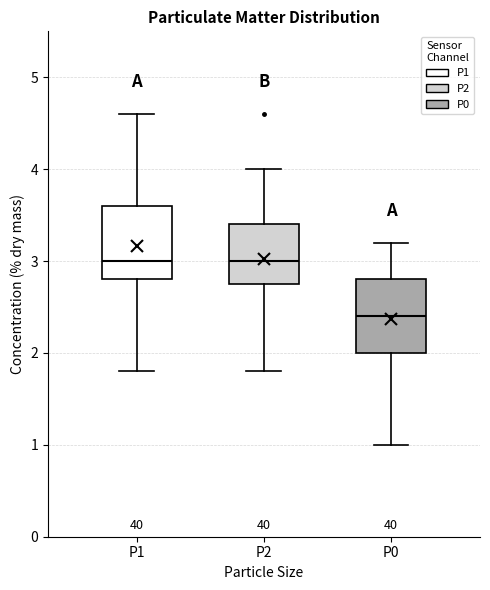

Which box has the lowest median line?

P0